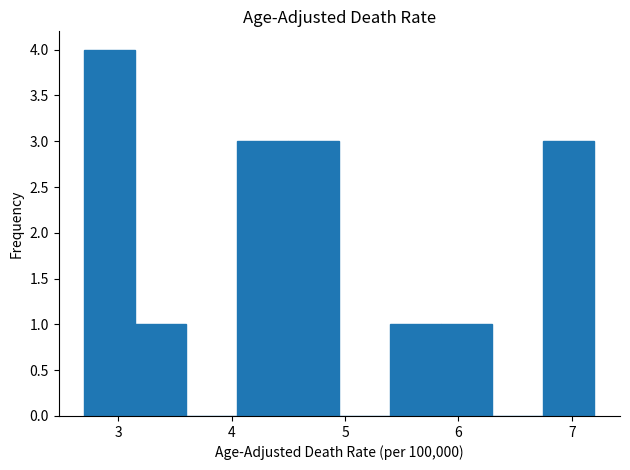

Reading left to right, transcribe this chart: for each bar, give the range it covers on the x-axis and its height. Neither the bar edges nor the heights are printed on the chart, so give them approximately, as read against the axes.

2.70 to 3.15: 4
3.15 to 3.60: 1
3.60 to 4.05: 0
4.05 to 4.50: 3
4.50 to 4.95: 3
4.95 to 5.40: 0
5.40 to 5.85: 1
5.85 to 6.30: 1
6.30 to 6.75: 0
6.75 to 7.20: 3